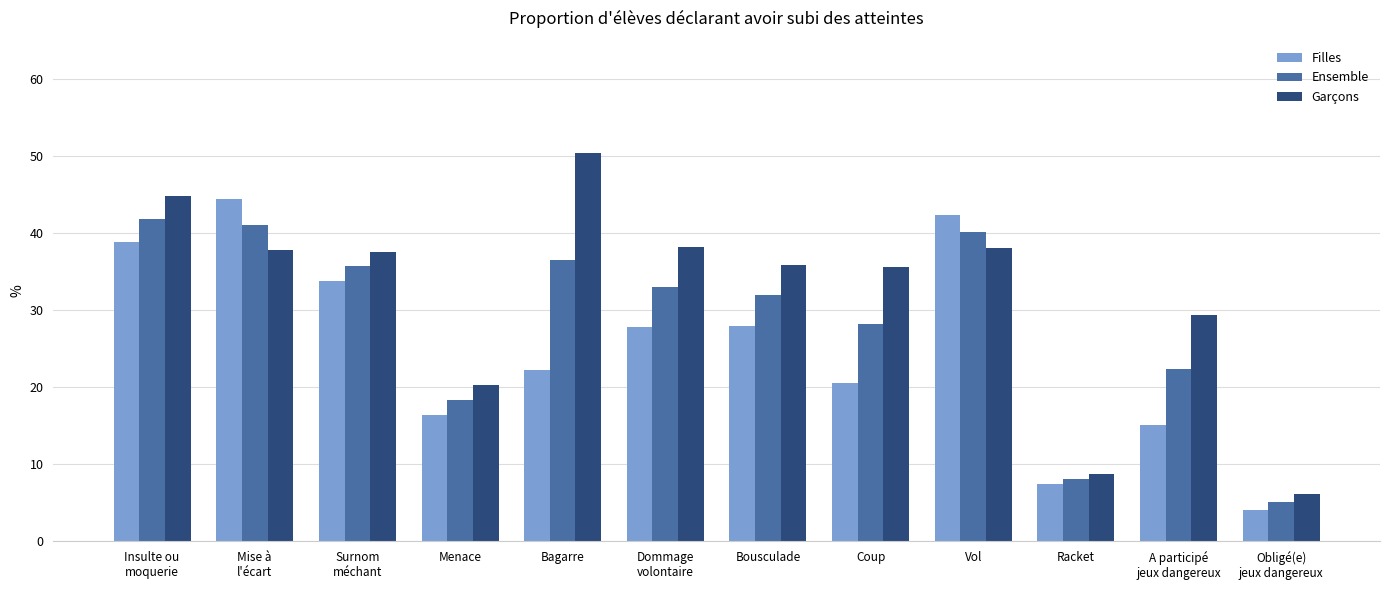

What are all the series names shown in the legend?

Filles, Ensemble, Garçons